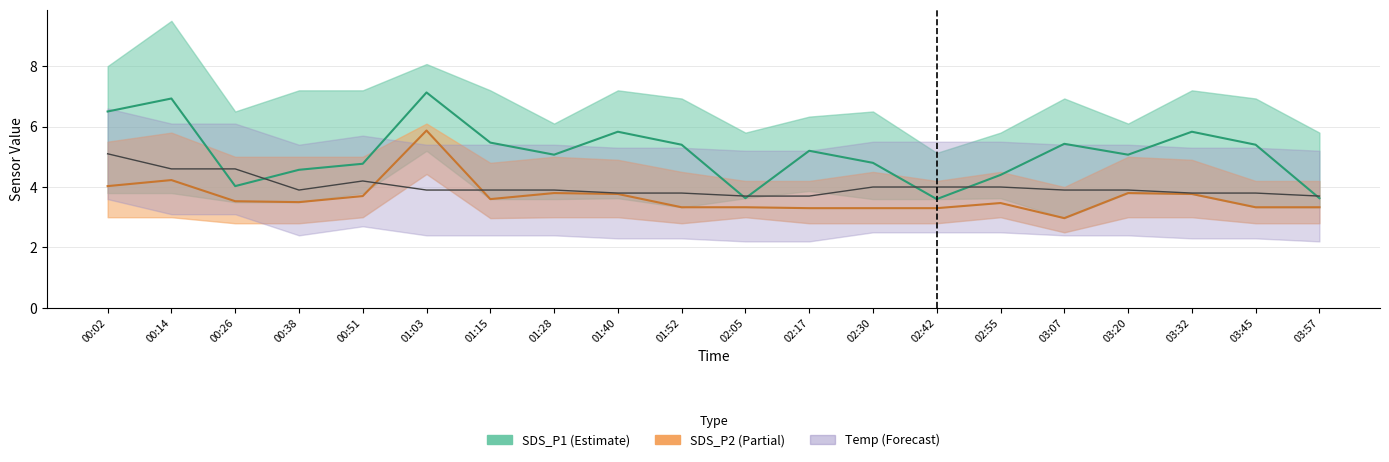

What is the minimum value for SDS_P1?

3.6